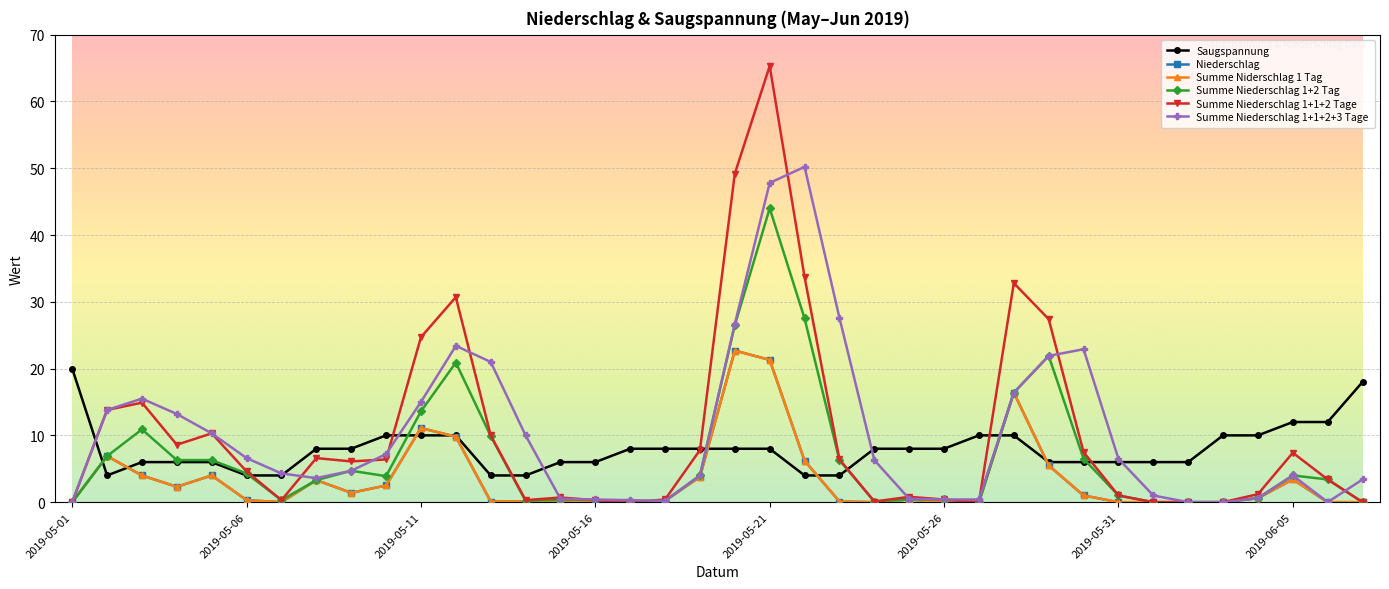

Is this an area chart (filled region under the line)?

No